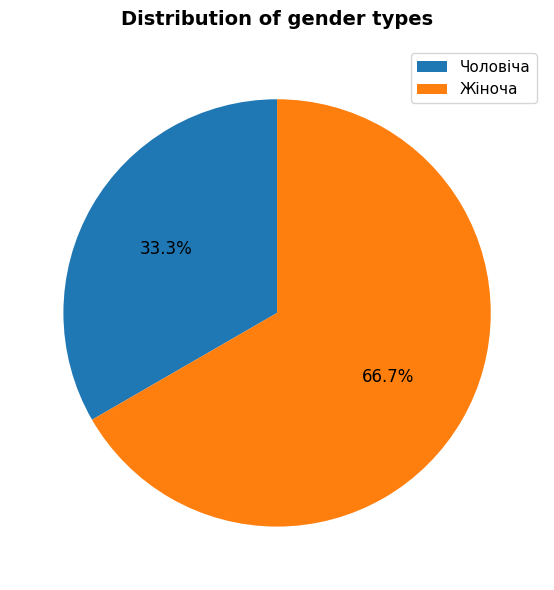

True or false: Чоловіча accounts for 33% of the total.

True